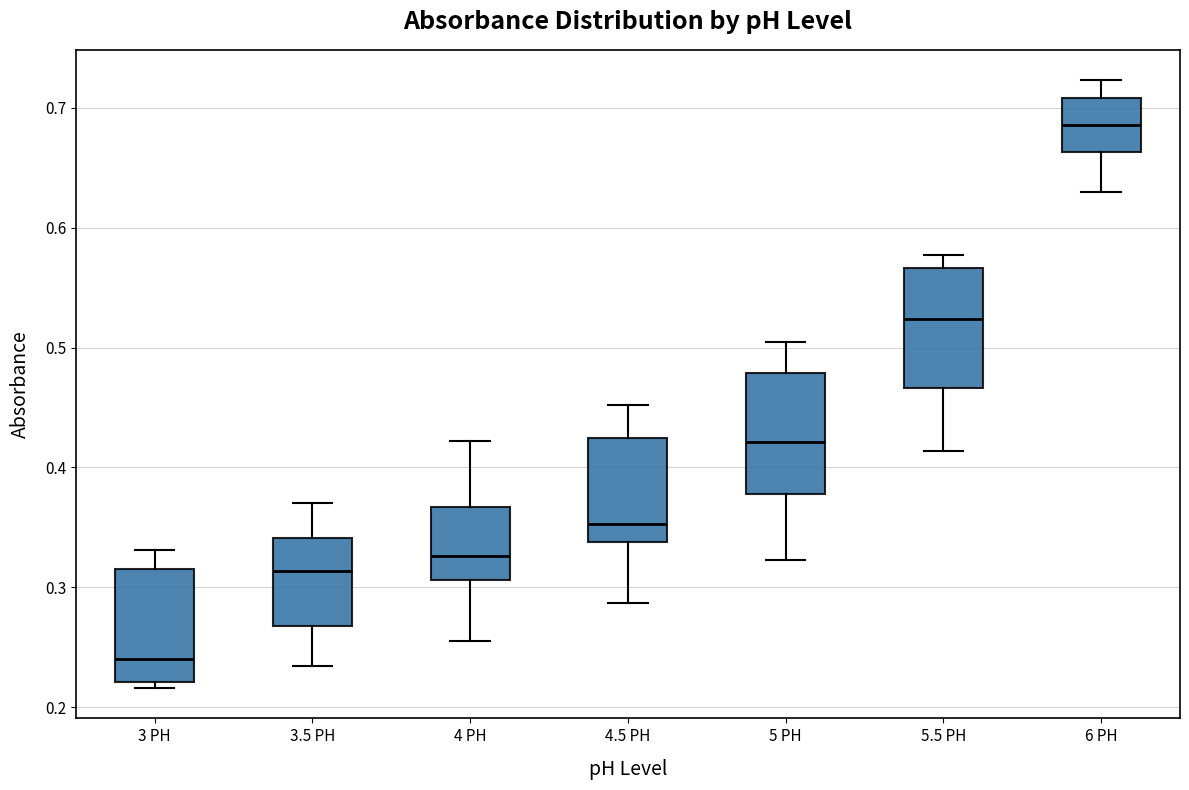

Which box's median line is the highest?

6 PH